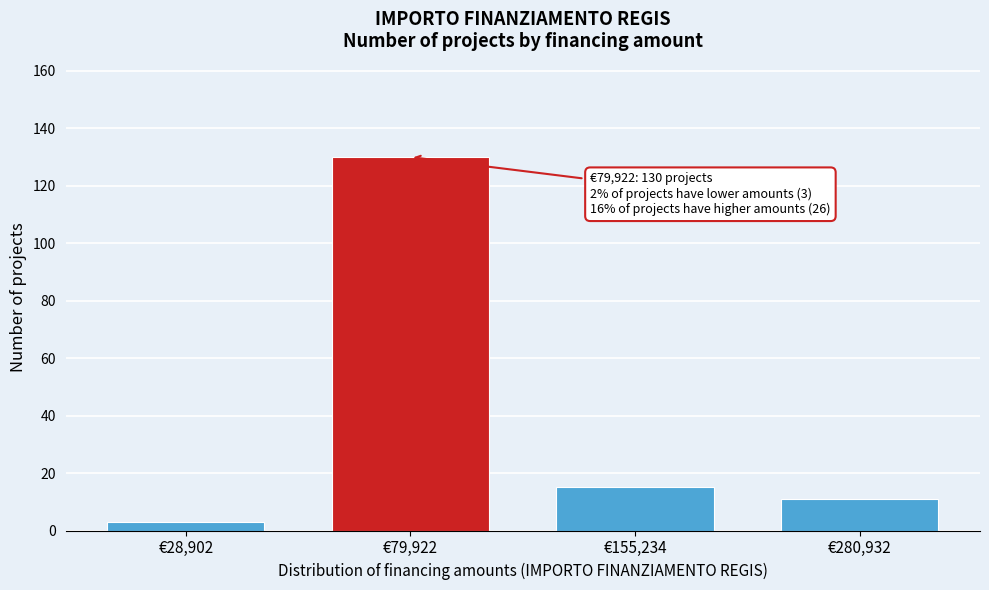

Reading left to right, list all the values displayed in this chart.

€28,902=3	€79,922=130	€155,234=15	€280,932=11